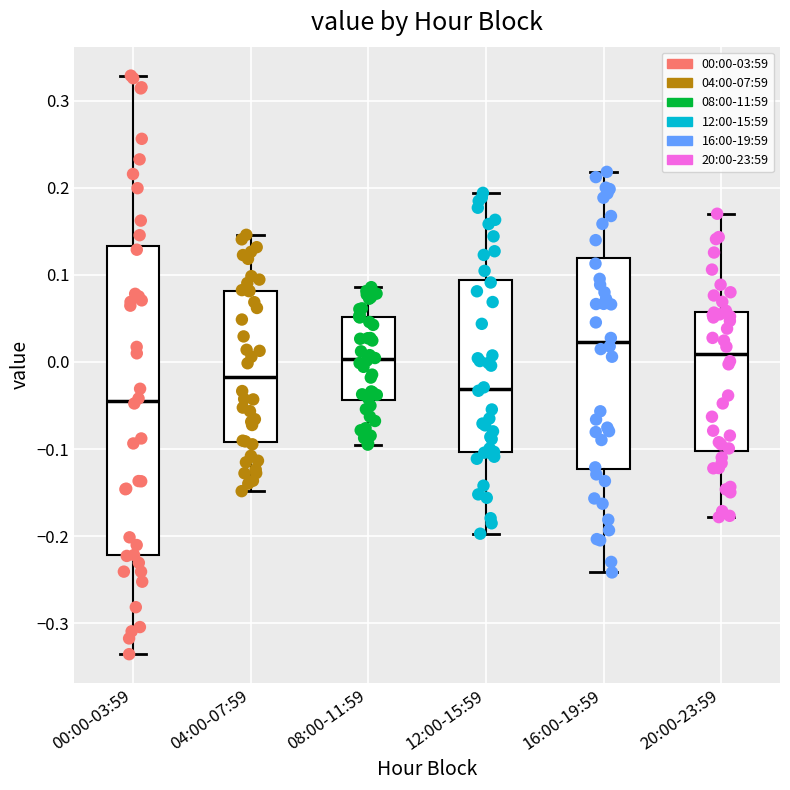

Where does the lower whisker of the box for 00:00-03:59 end on the y-axis? The values are not printed on the chart, so give them approximately, as read against the axis.

-0.34